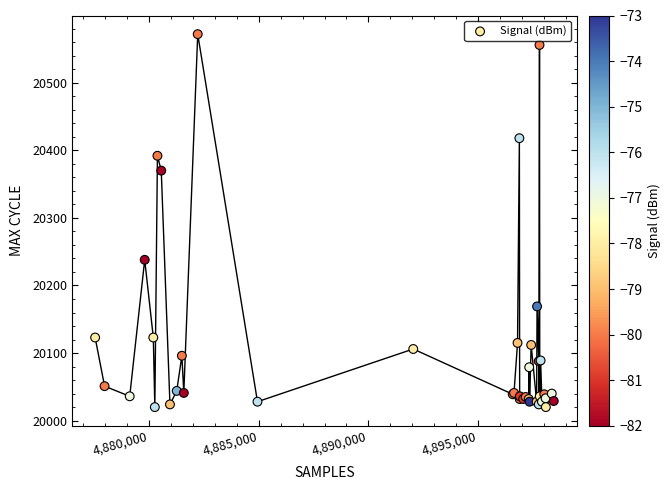

What Y value in the scatter plot is closest to 20296?

20238